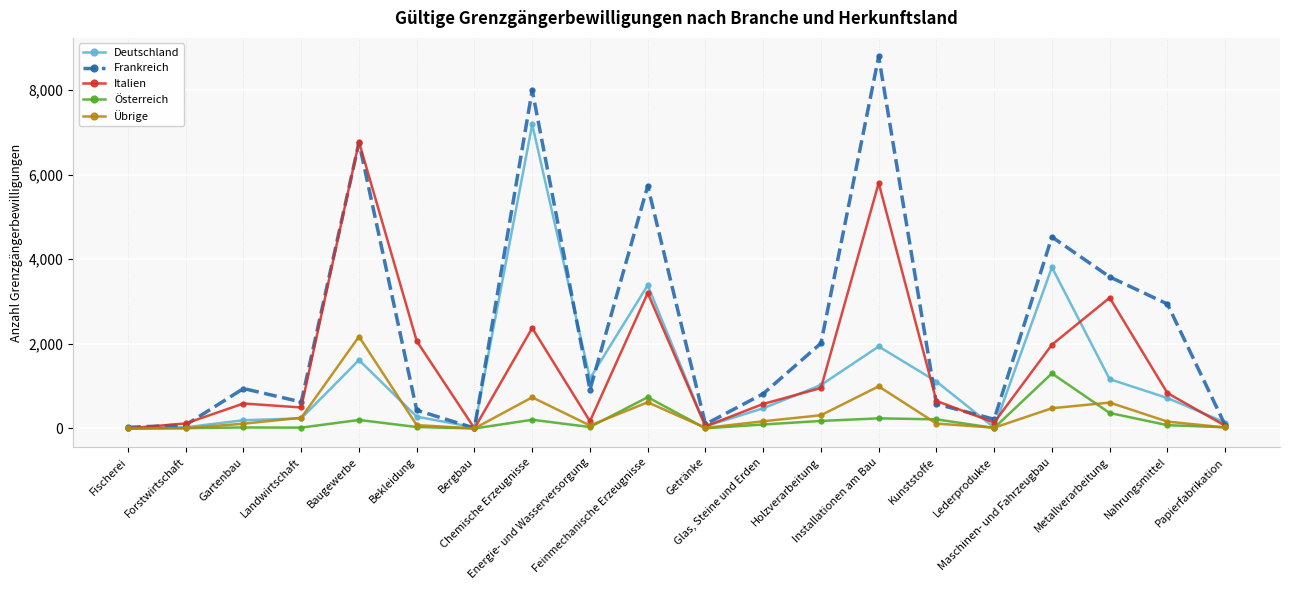

What is the greatest value displayed?

8792